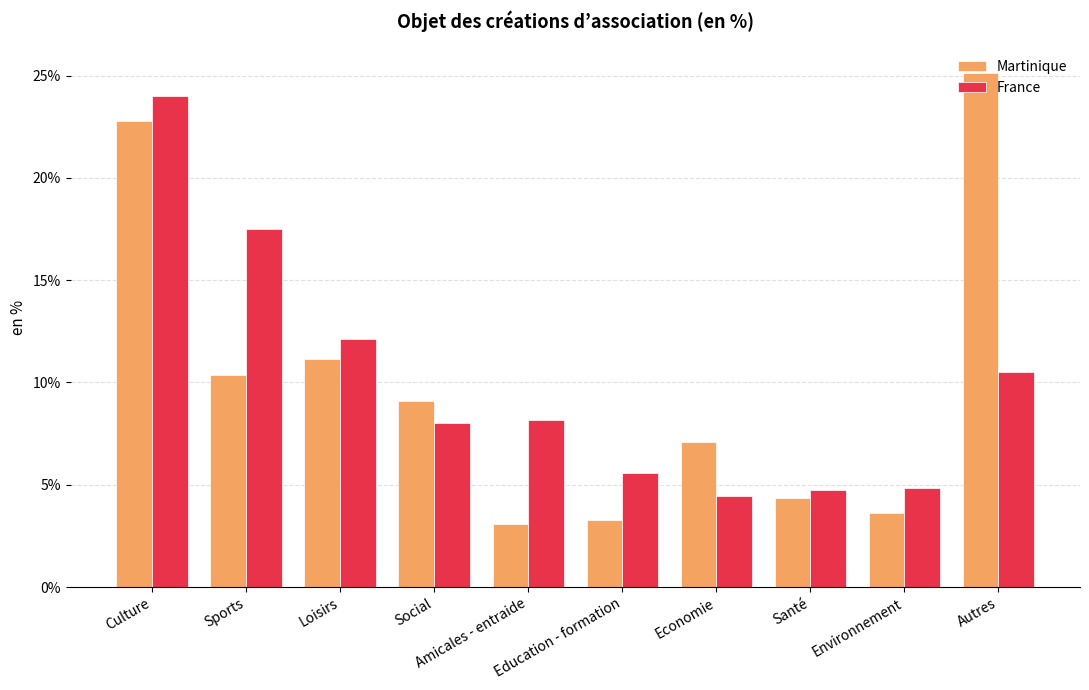

Rank the series at Social from highest to lowest value.

Martinique, France